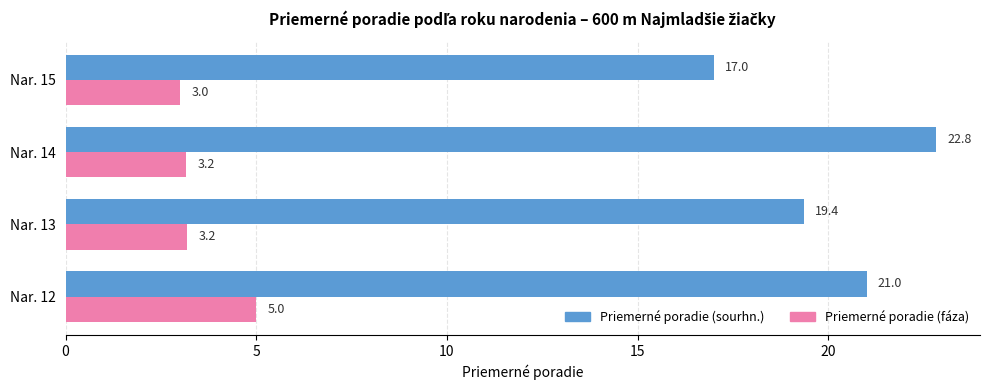

What is the difference between the highest and lowest values at Nar. 15?

14.0